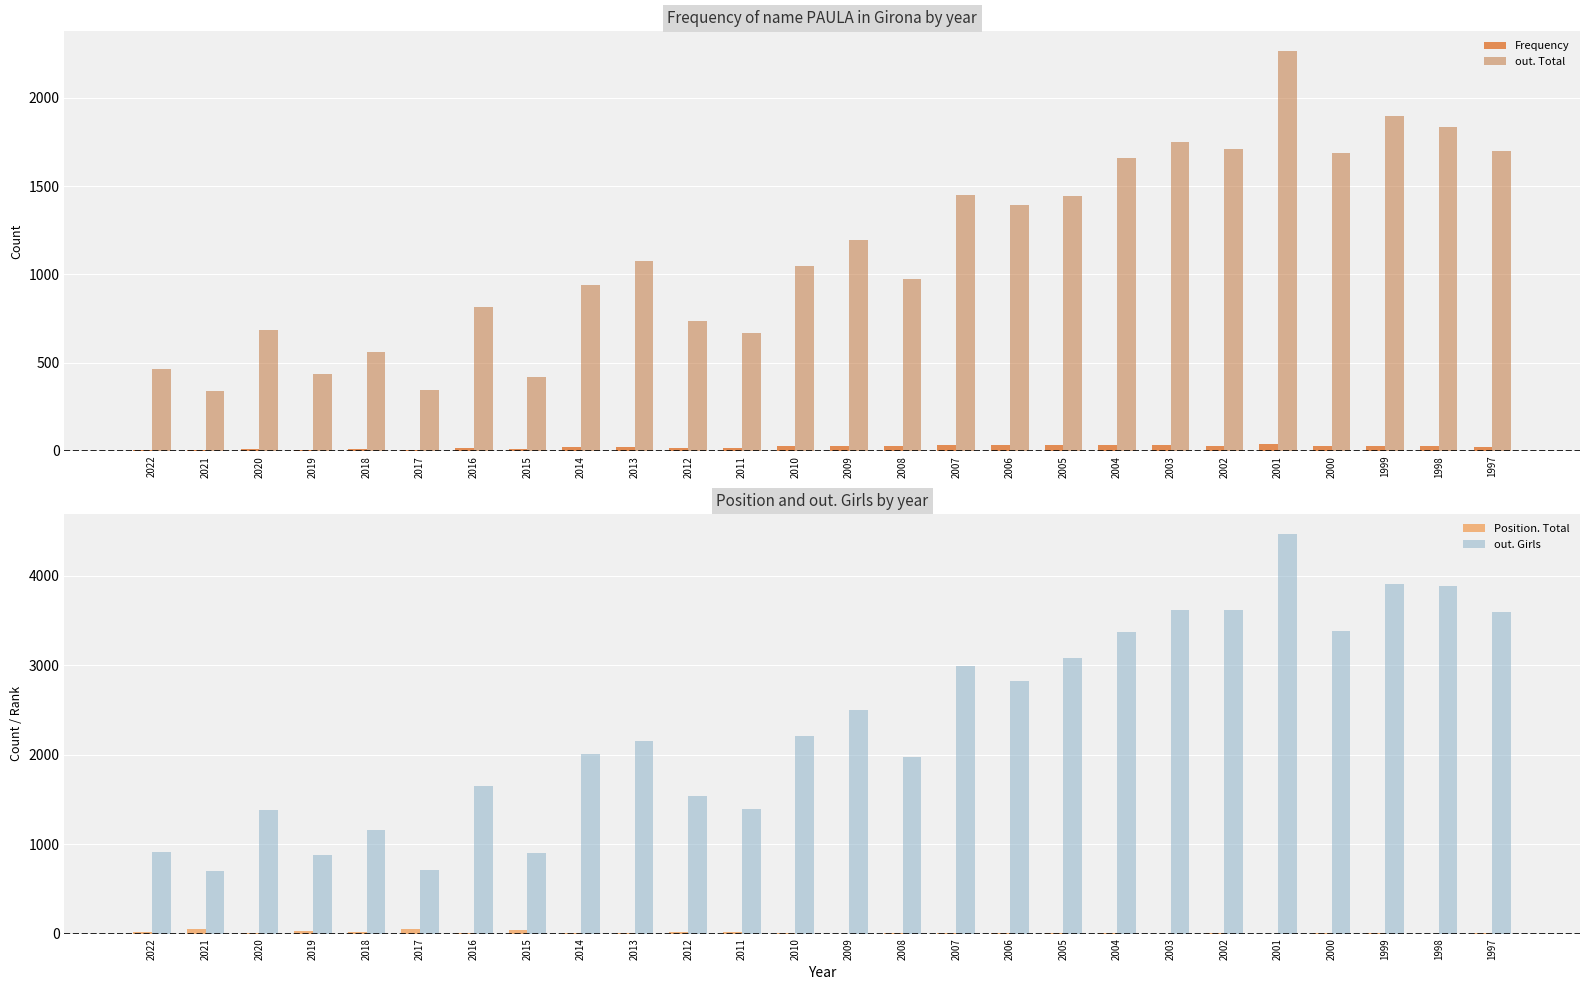

Rank the categories by Position. Total value from highest to lowest.

2017, 2021, 2015, 2019, 2018, 2022, 2011, 2012, 2016, 2014, 2020, 2008, 2013, 2010, 1999, 2006, 2002, 2005, 2000, 1997, 2007, 2004, 2009, 2003, 1998, 2001